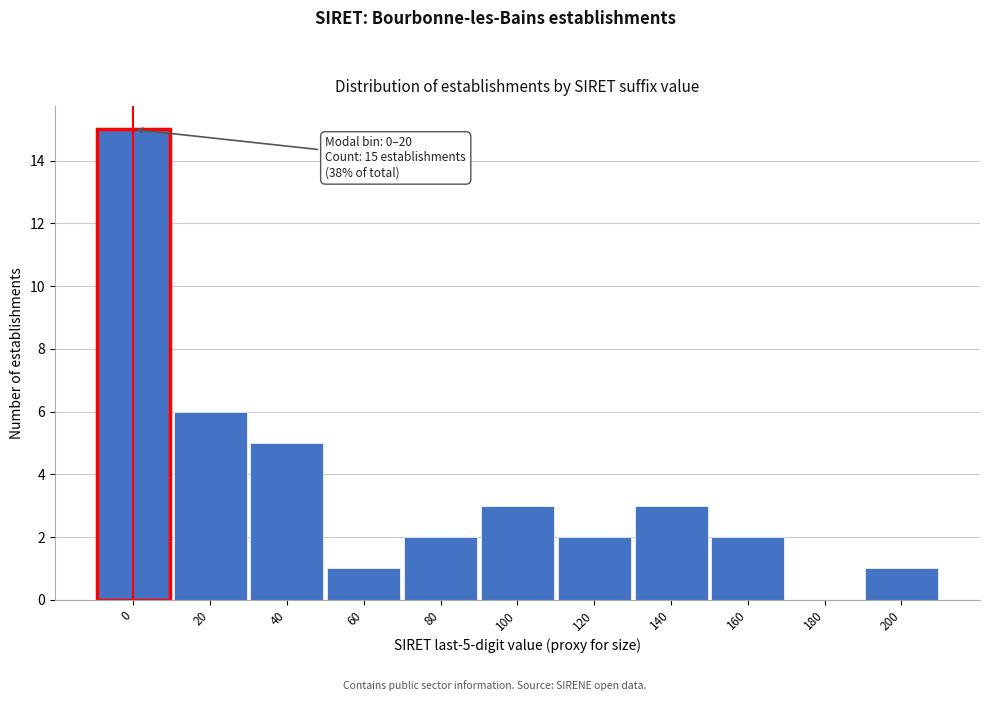

Reading right to left, extract all data points from this chart.

200=1	180=0	160=2	140=3	120=2	100=3	80=2	60=1	40=5	20=6	0=15